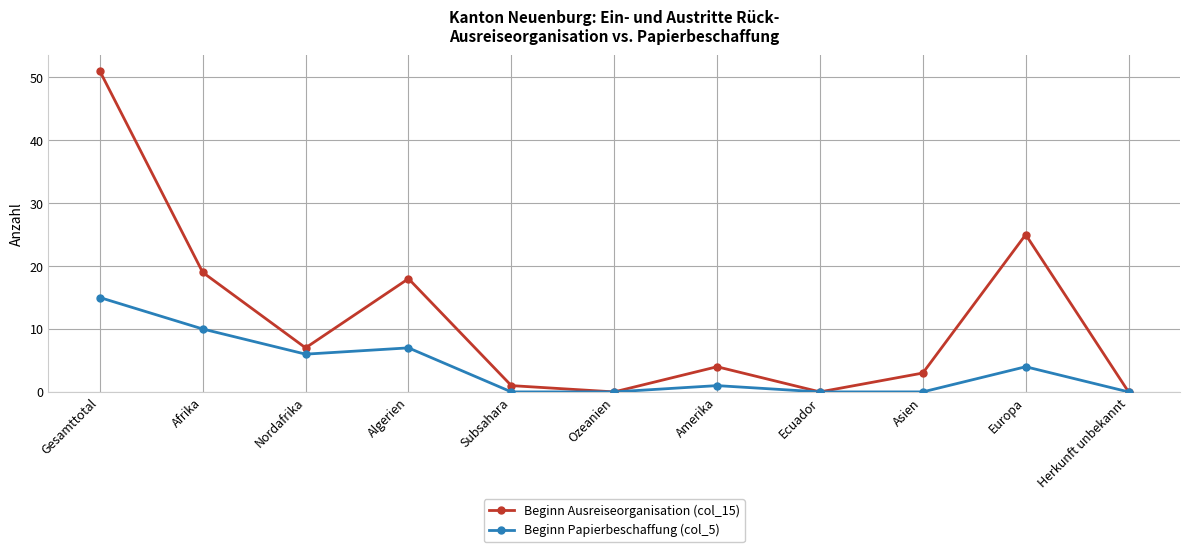

How many values in the Beginn Ausreiseorganisation (col_15) series are below 4?

5